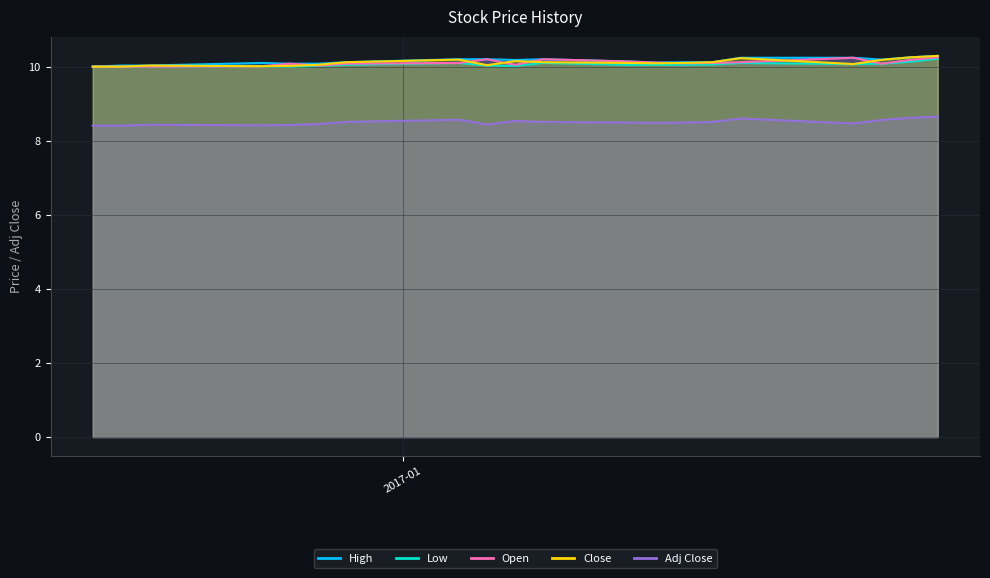

What is the value of the Adj Close point at the 5th from the left?

8.4